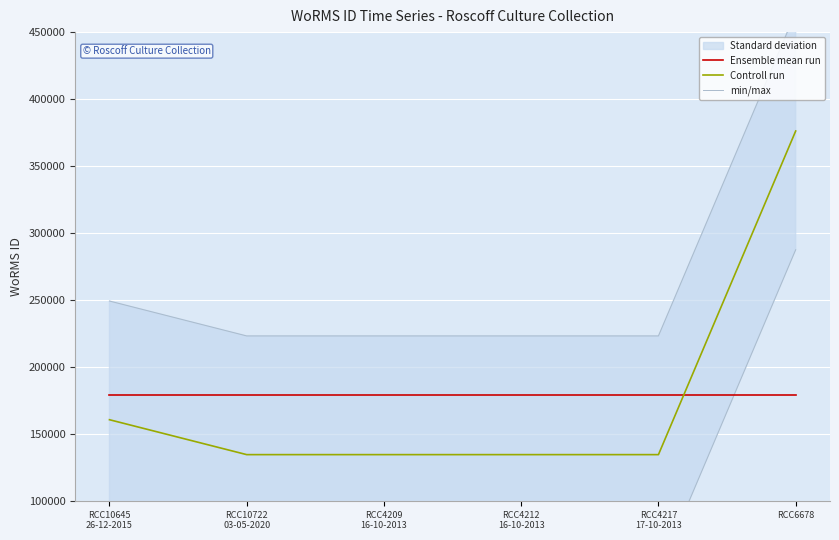

At which label is Controll run closest to 255339?

RCC10645
26-12-2015